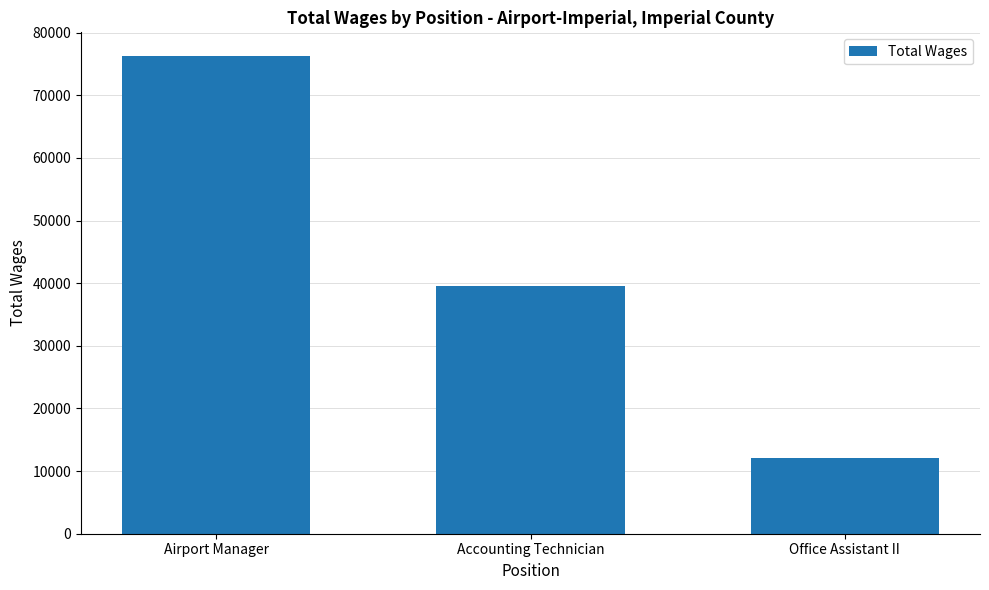

Are the bars horizontal?

No